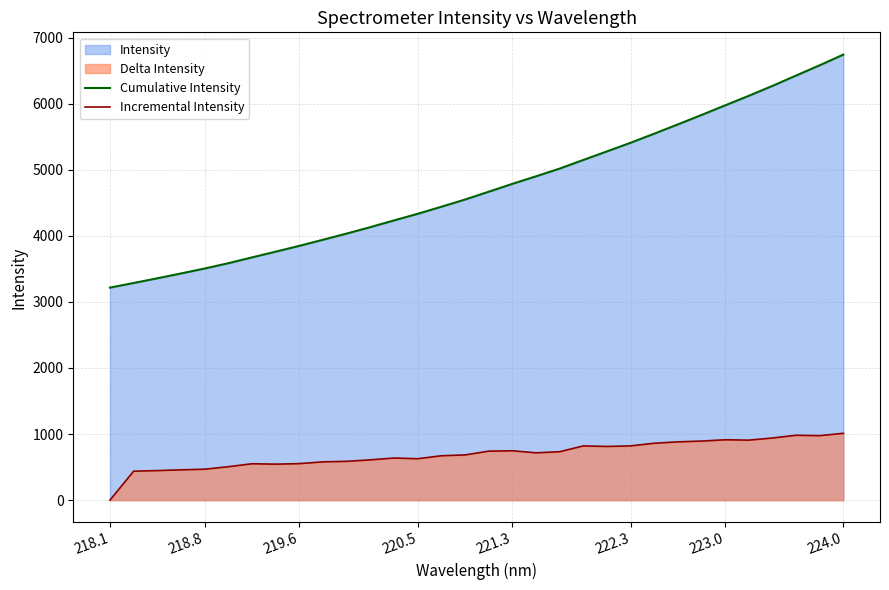

Which category has the highest value across all series?

224.0